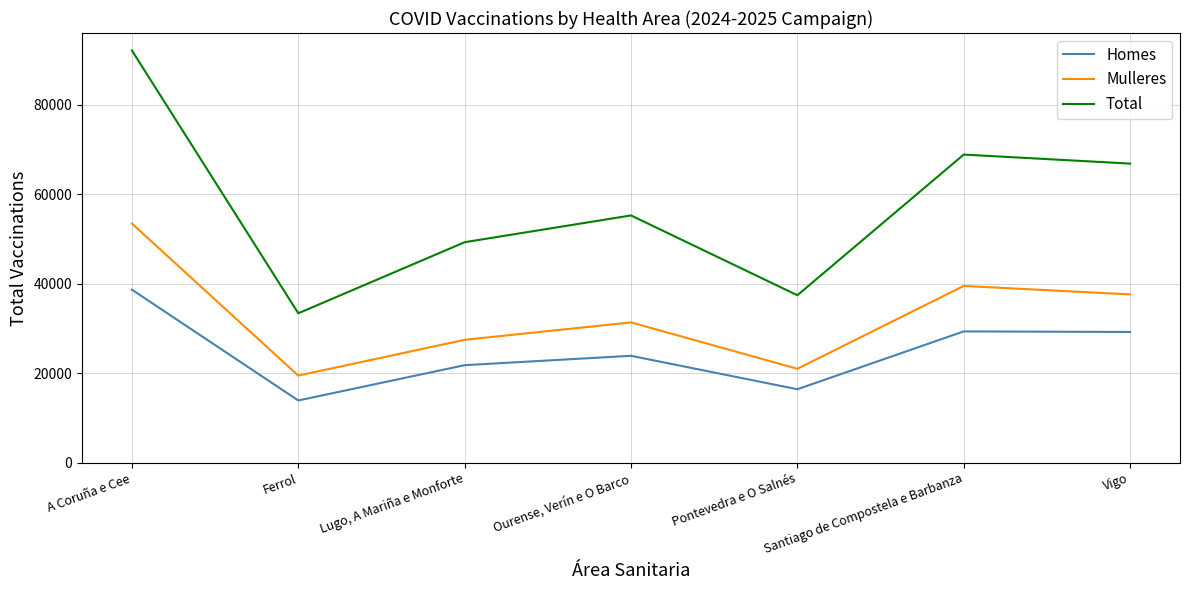

Where does the Mulleres series first go above 31344?

A Coruña e Cee